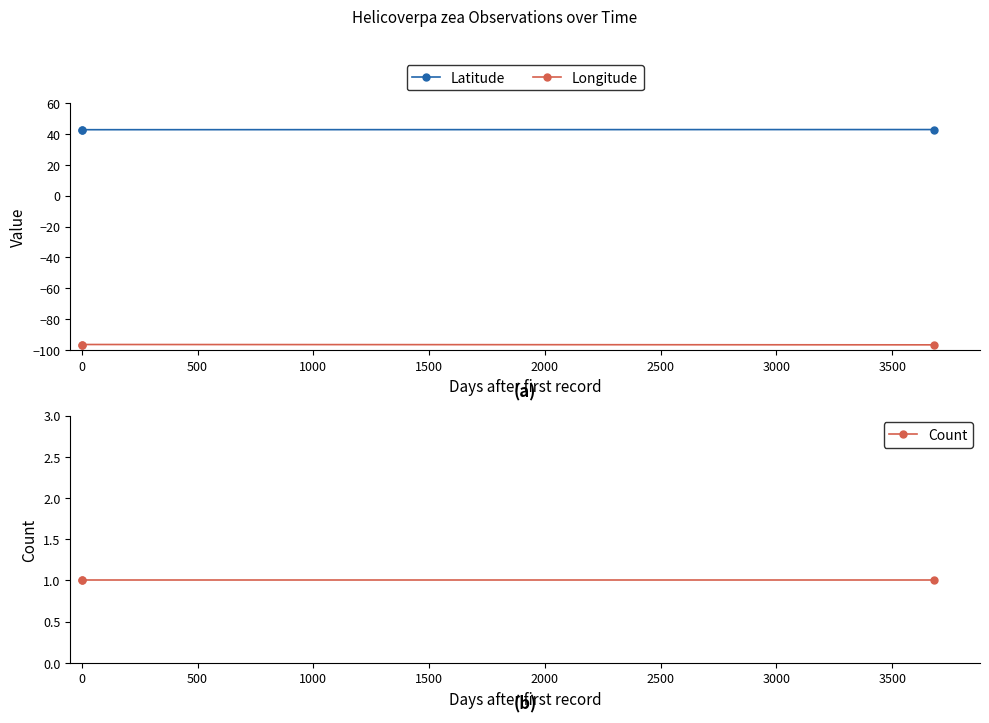

What are all the series names shown in the legend?

Latitude, Longitude, Count